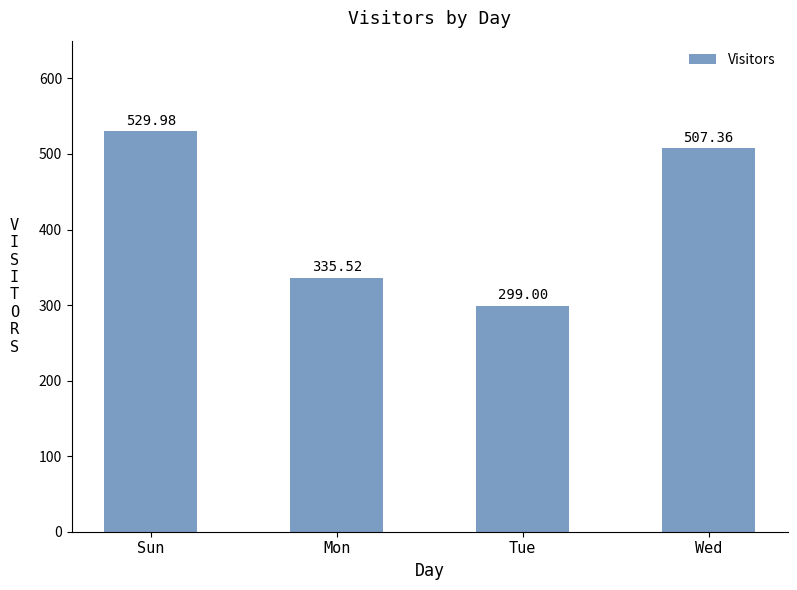

Rank the categories by value from highest to lowest.

Sun, Wed, Mon, Tue